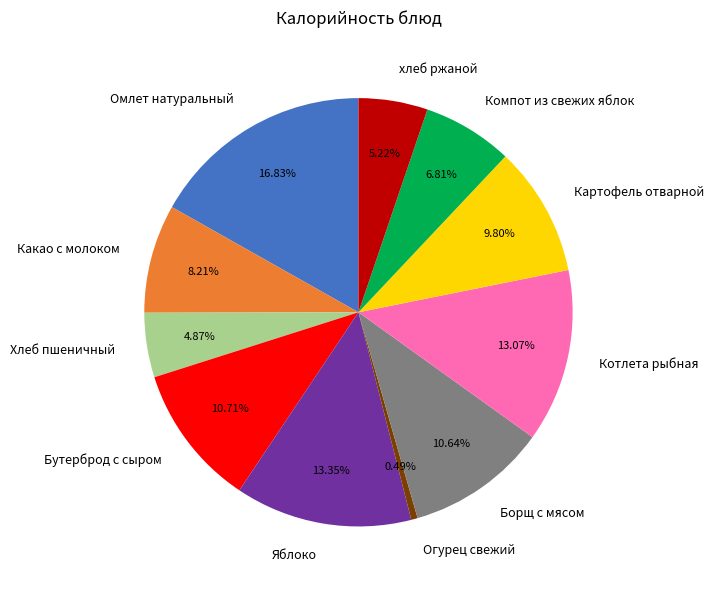

Does Котлета рыбная represent more than half of the total?

No